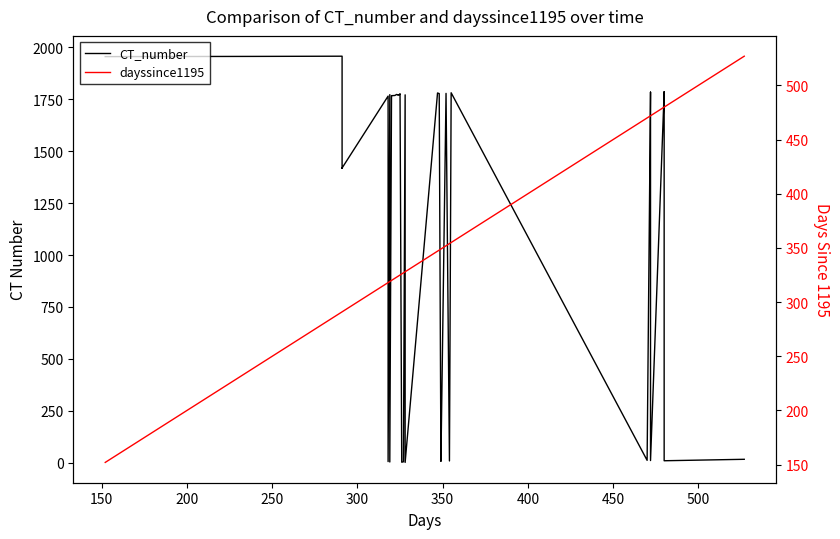

Is the value of dayssince1195 at 14 greater than the value of CT_number at 37?

No